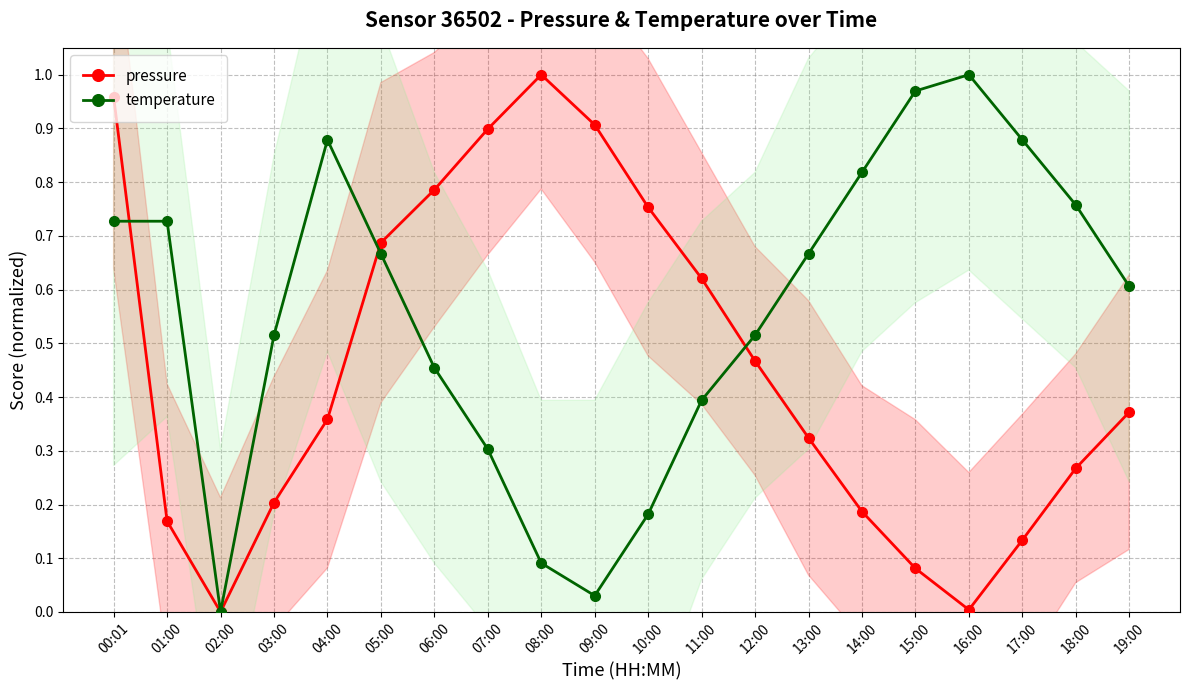

Which series has the largest total across all categories?

temperature